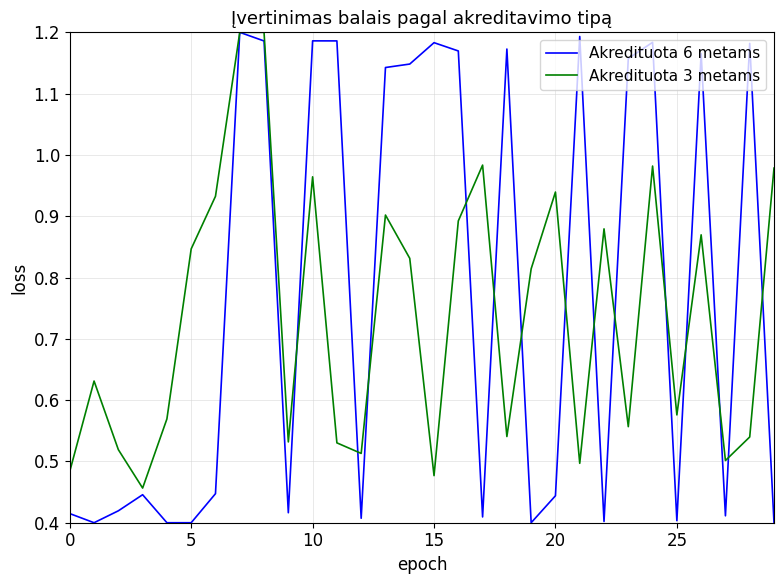

Which series has the largest range (max minus min)?

Akredituota 6 metams